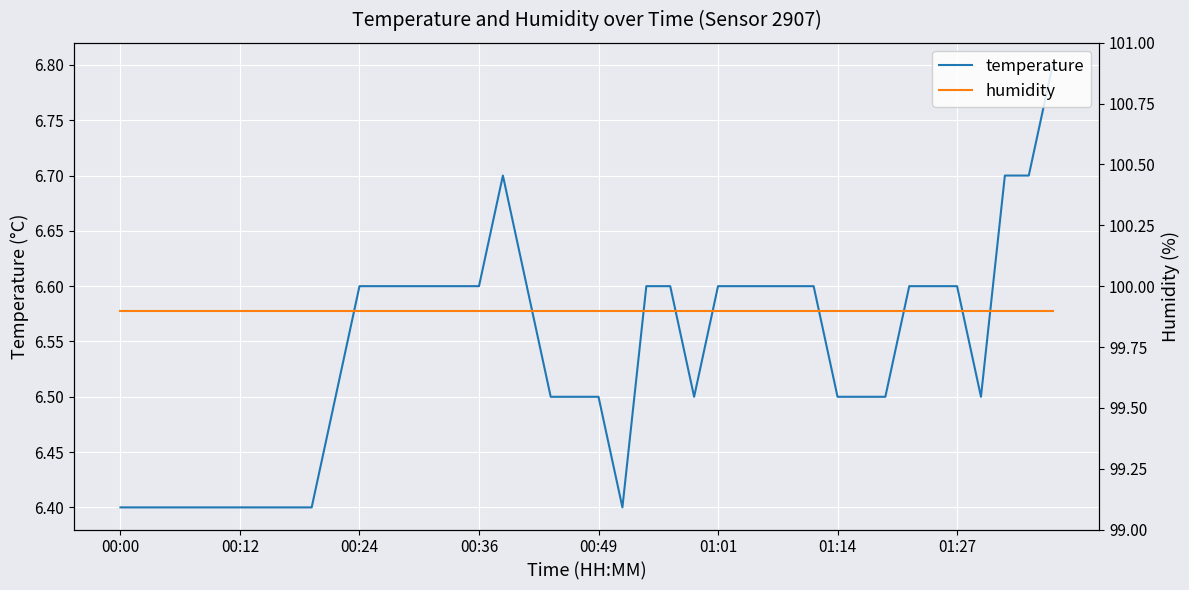

What is the highest value of the temperature series?

6.8